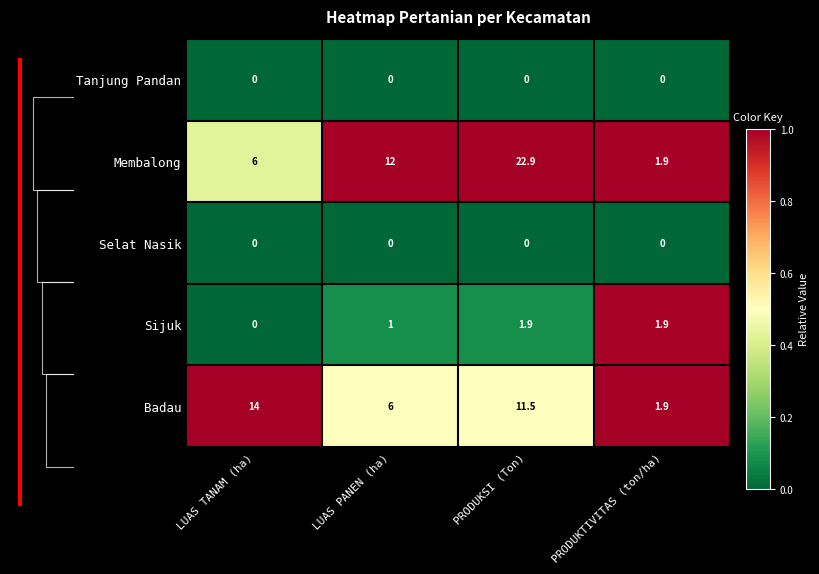

What is the sum of all Membalong values?

42.8